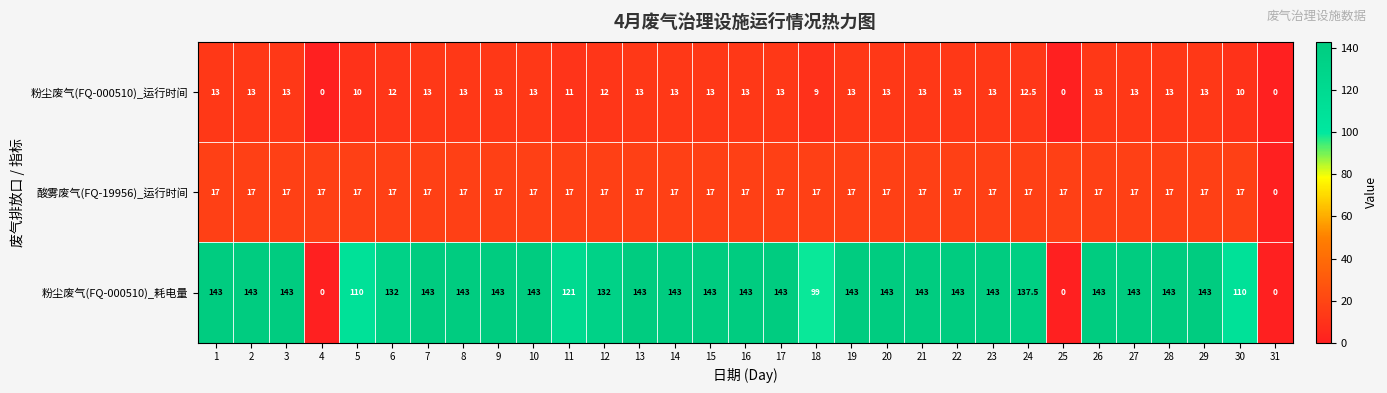

What is the maximum value for 酸雾废气(FQ-19956)_运行时间?

17.0